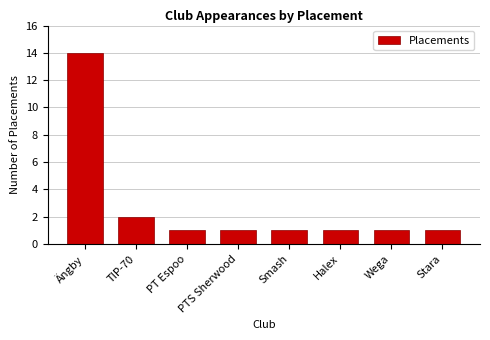

The chart shows a value of 0 at PT Espoo. True or false?

False